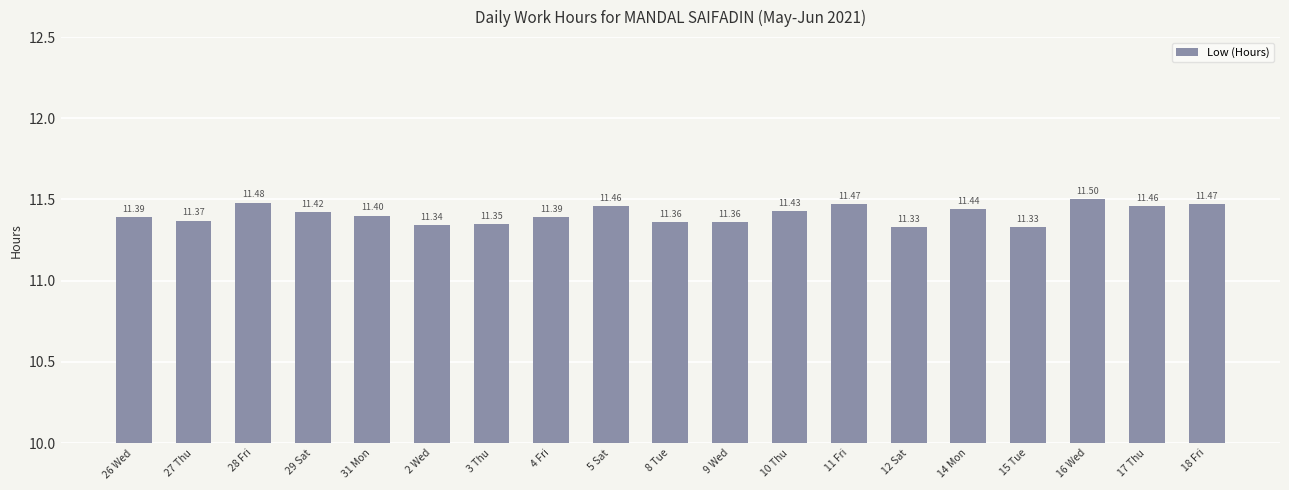

What is the average value?

11.4